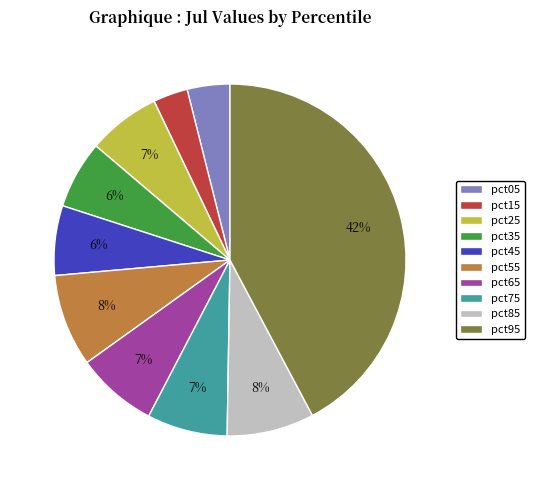

Which has a higher value, pct15 or pct45?

pct45